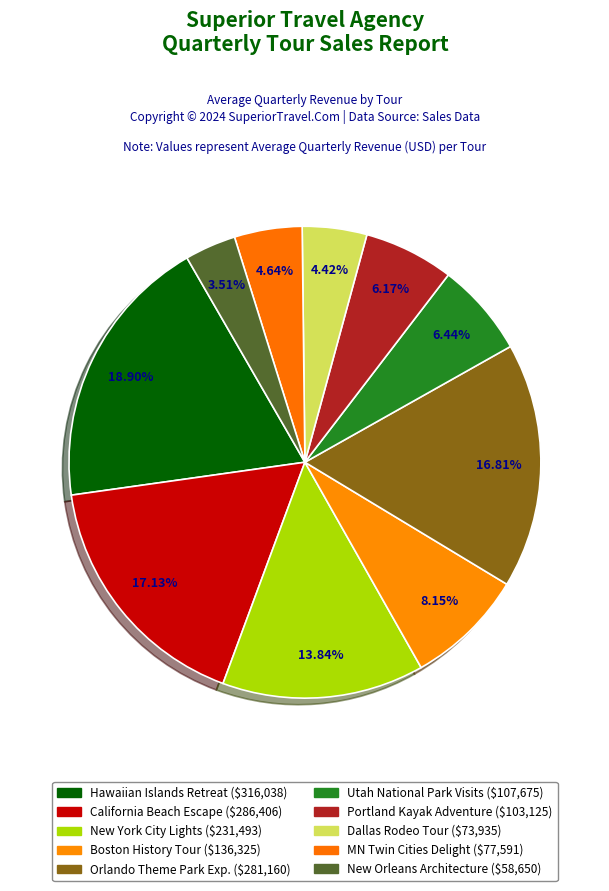

Rank the categories by value from highest to lowest.

Hawaiian Islands Retreat, California Beach Escape, Orlando Theme Park Experience, New York City Lights, Boston History Tour, Utah National Park Visits, Portland Kayak Adventure, Minnesota Twin Cities Delight, Dallas Rodeo Tour, New Orleans Architecture Tour